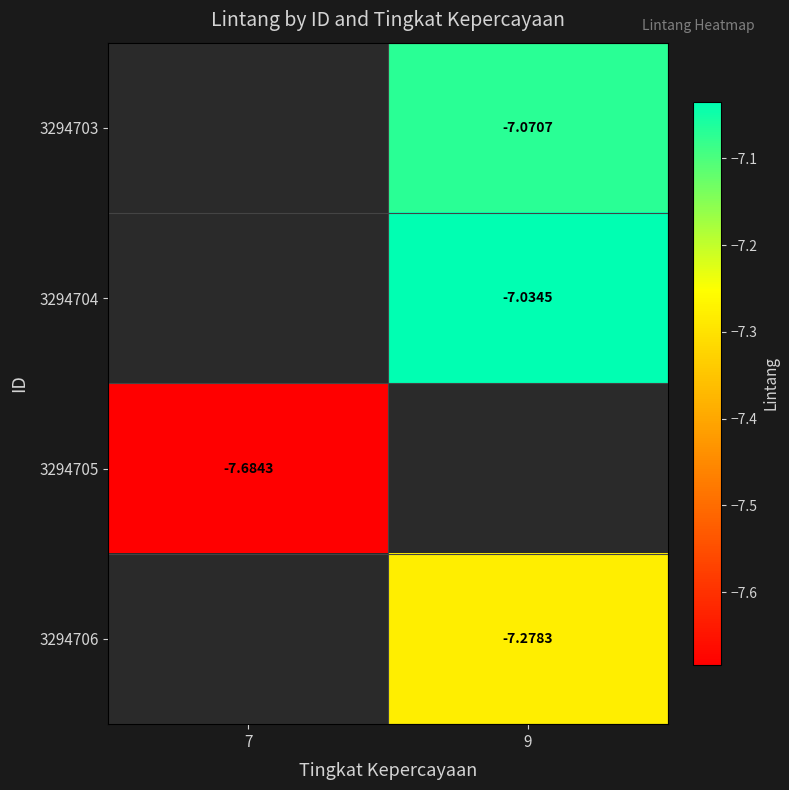

What is the smallest value displayed?

-7.7